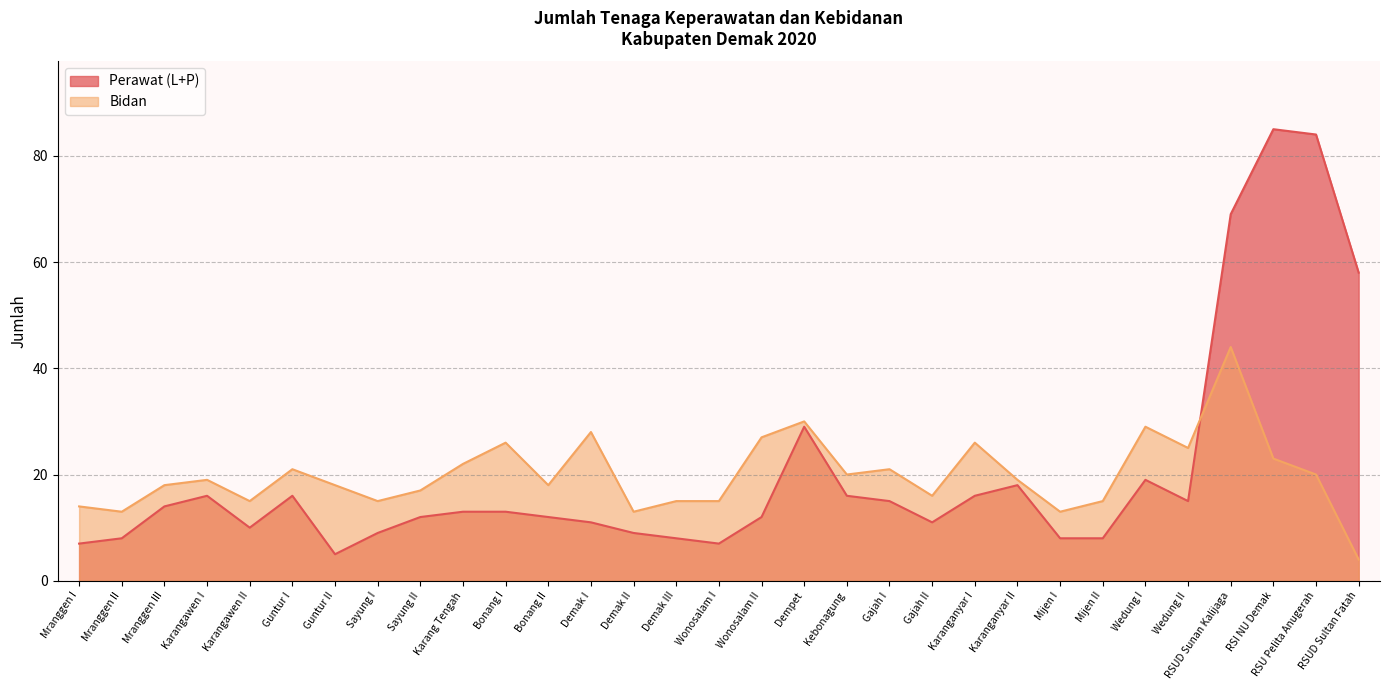

Which series ends up on top after the final intersection of Bidan and Perawat (L+P)?

Perawat (L+P)